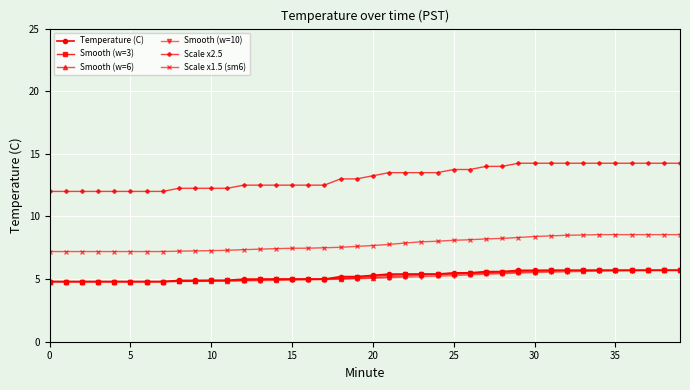

Which series has the largest range (max minus min)?

Scale x2.5